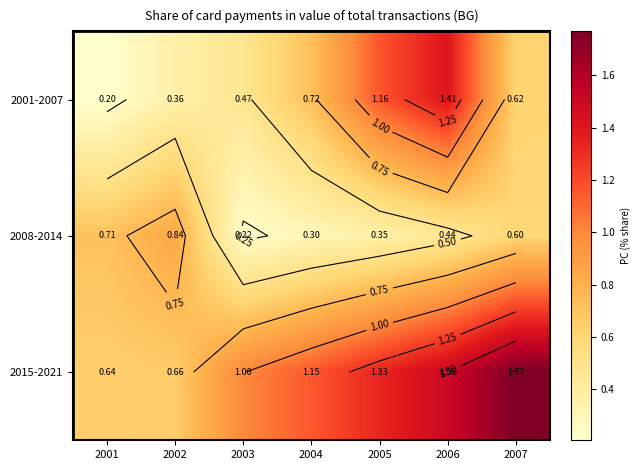

What is the sum of all 2008-2014 values?

3.5